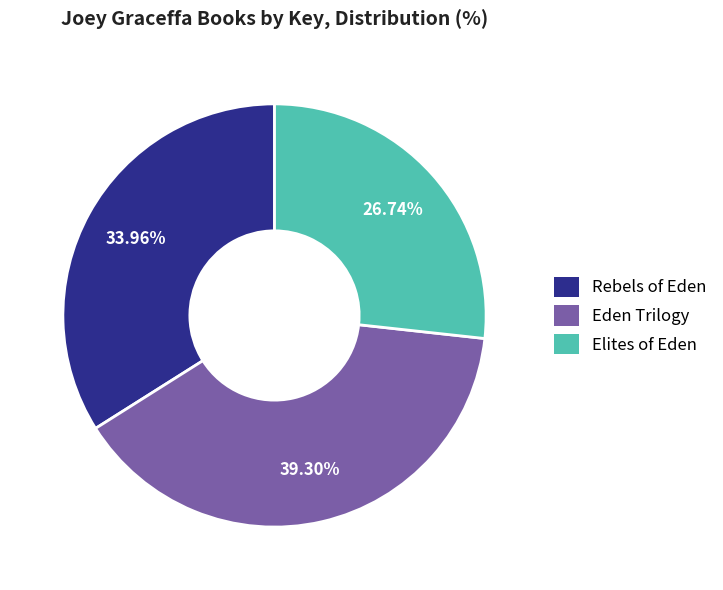

How many segments does this pie chart have?

3